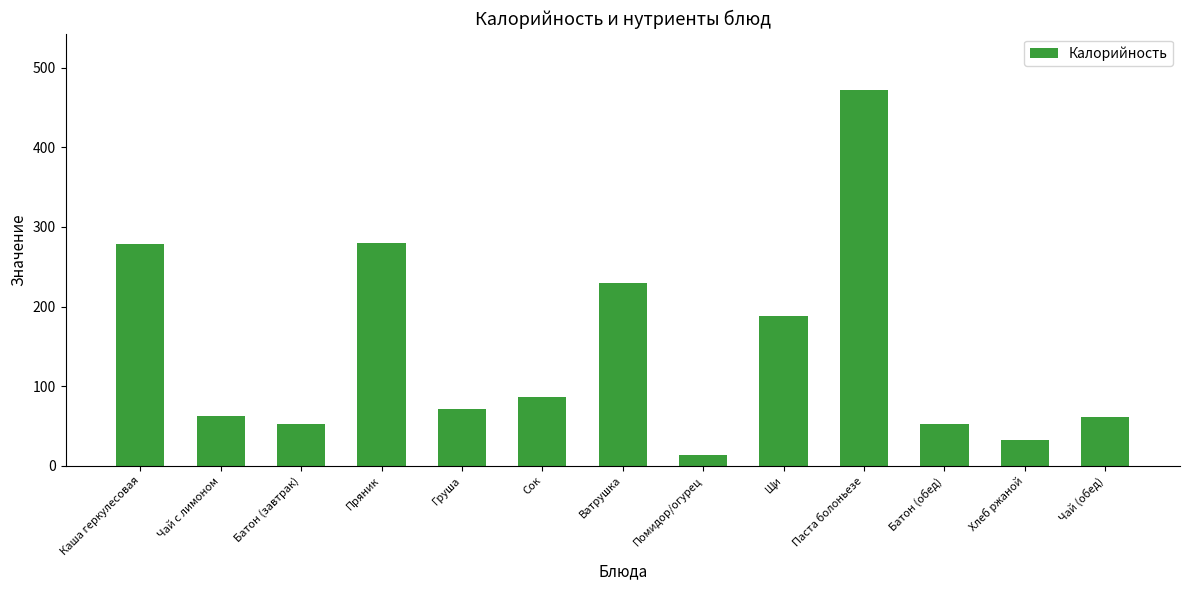

The chart shows a value of 52 at Батон (обед). True or false?

True